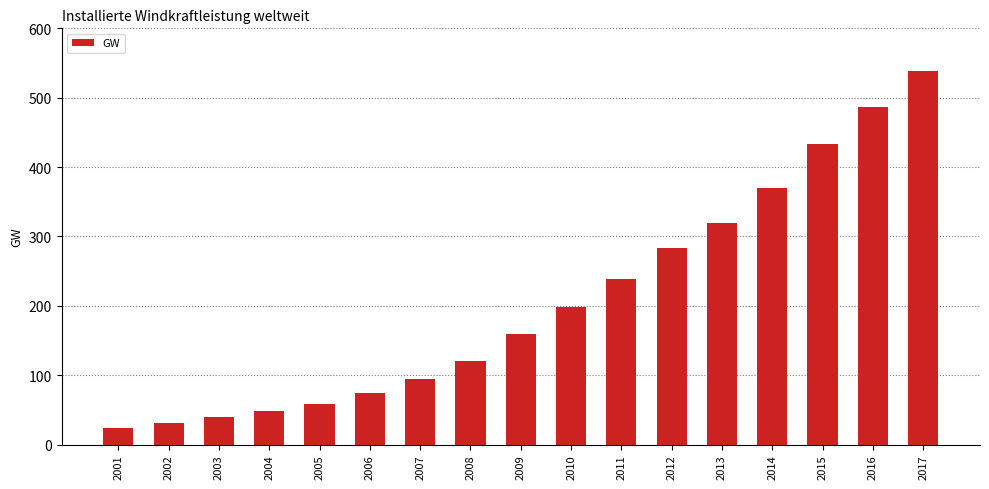

What is the difference between the maximum and minimum values?

515.2